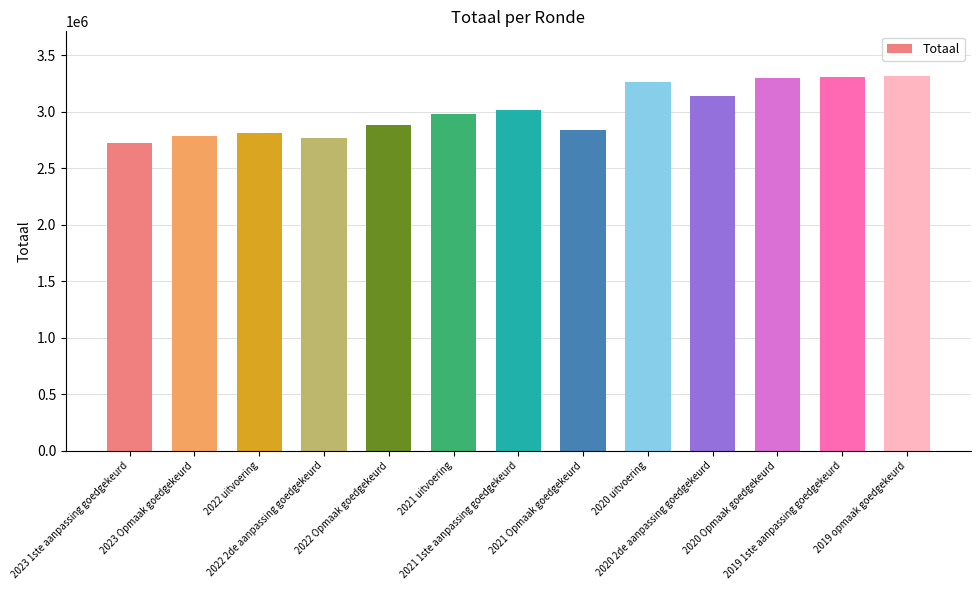

What is the greatest value displayed?

3312715